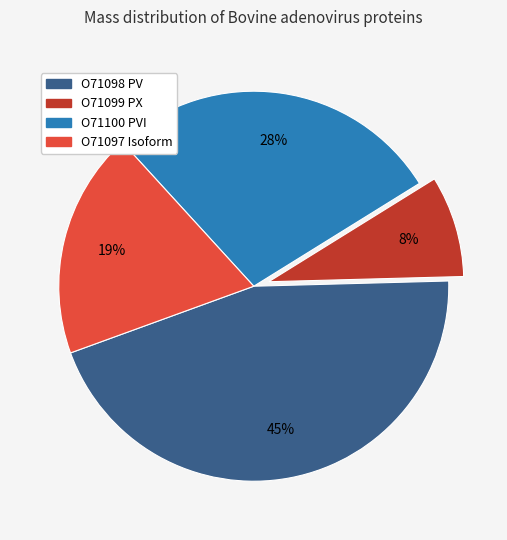

Is O71099 PX the majority of the pie?

No